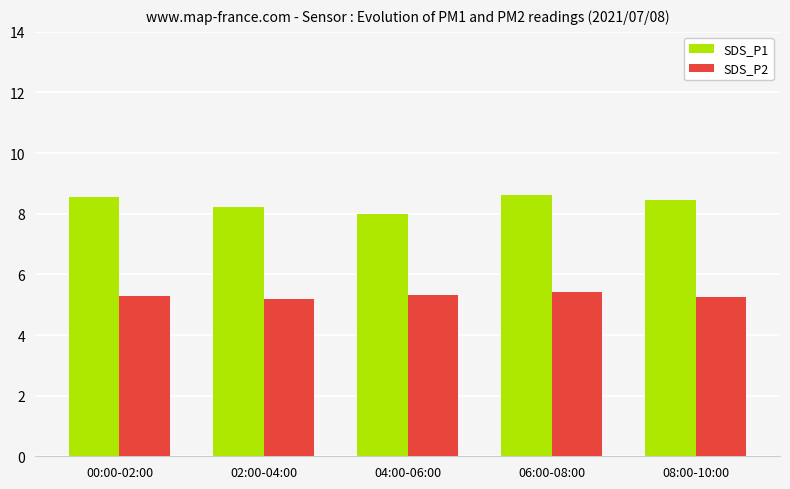

What are all the series names shown in the legend?

SDS_P1, SDS_P2